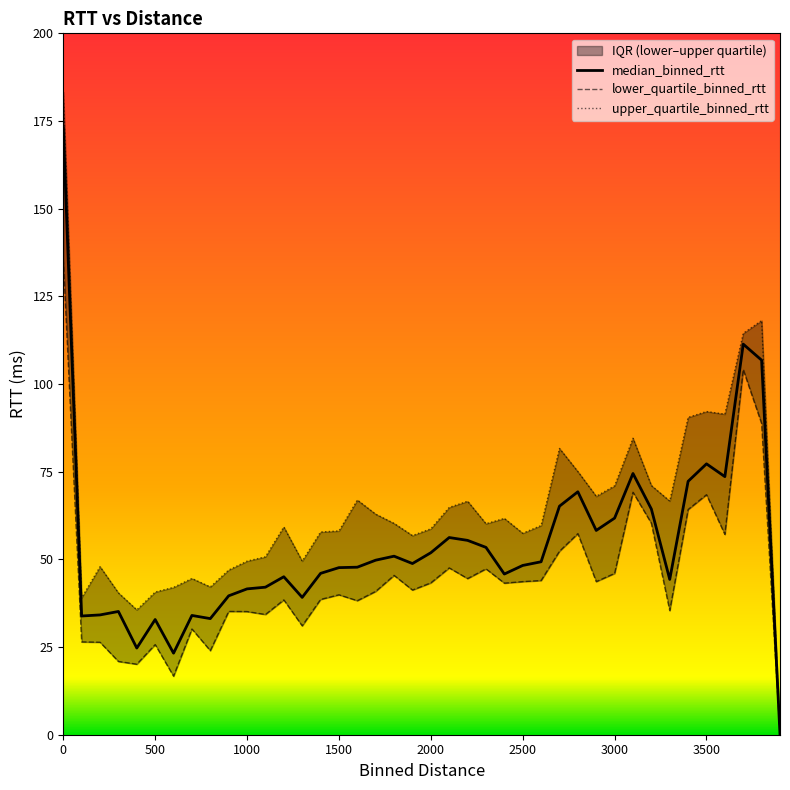

What is the value of the upper_quartile_binned_rtt point at the 37th from the left?

91.4